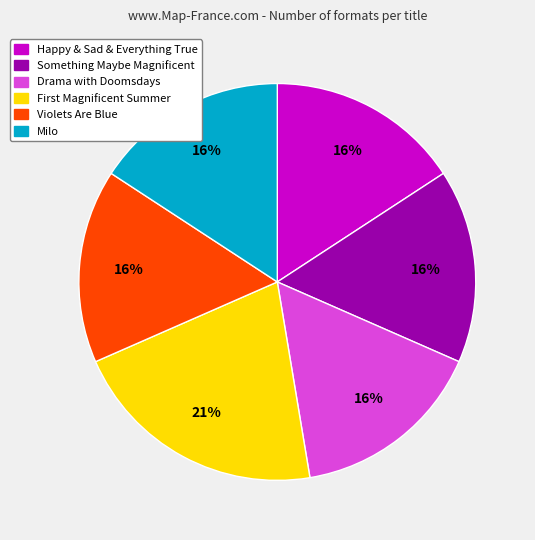

How many segments does this pie chart have?

6